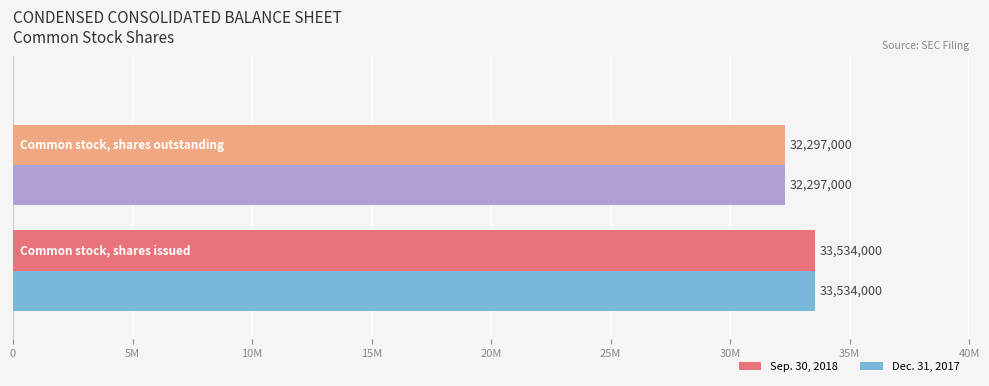

What are all the series names shown in the legend?

Sep. 30, 2018, Dec. 31, 2017